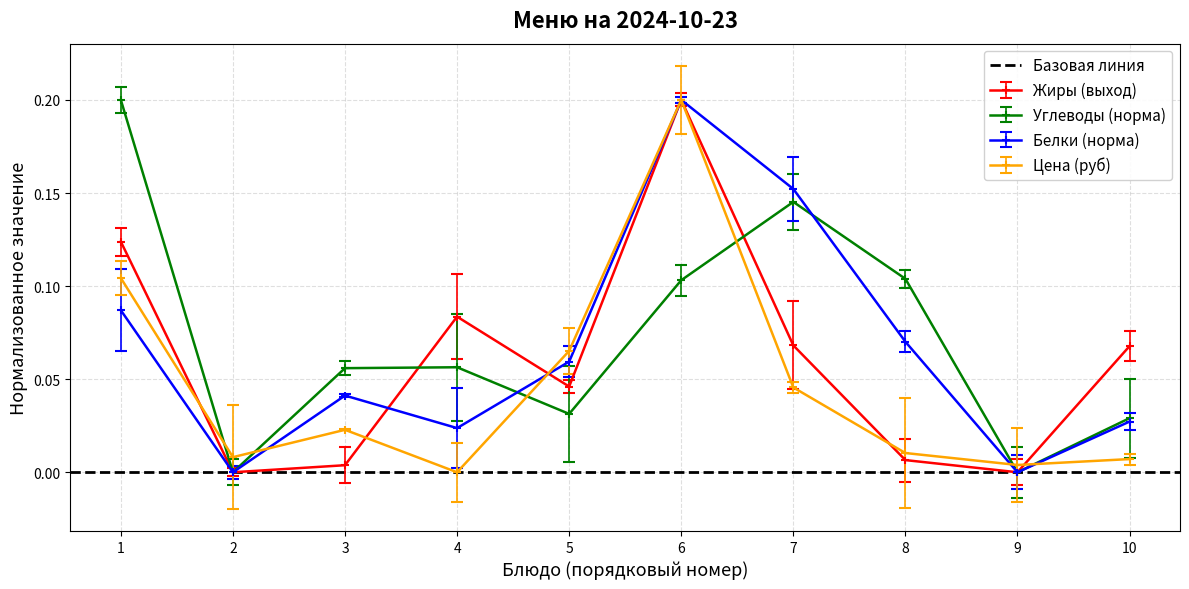

How many intersections are there between Жиры and Цена?

5